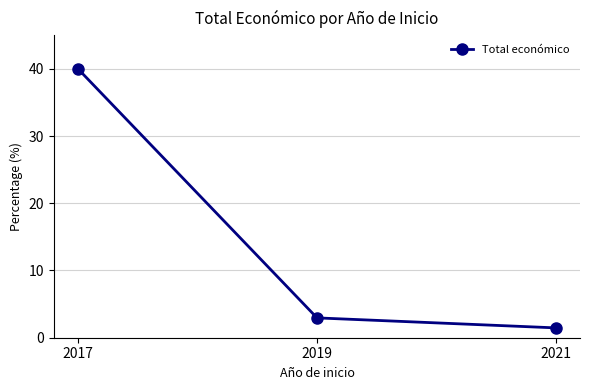

What is the minimum value shown in the chart?

1.5